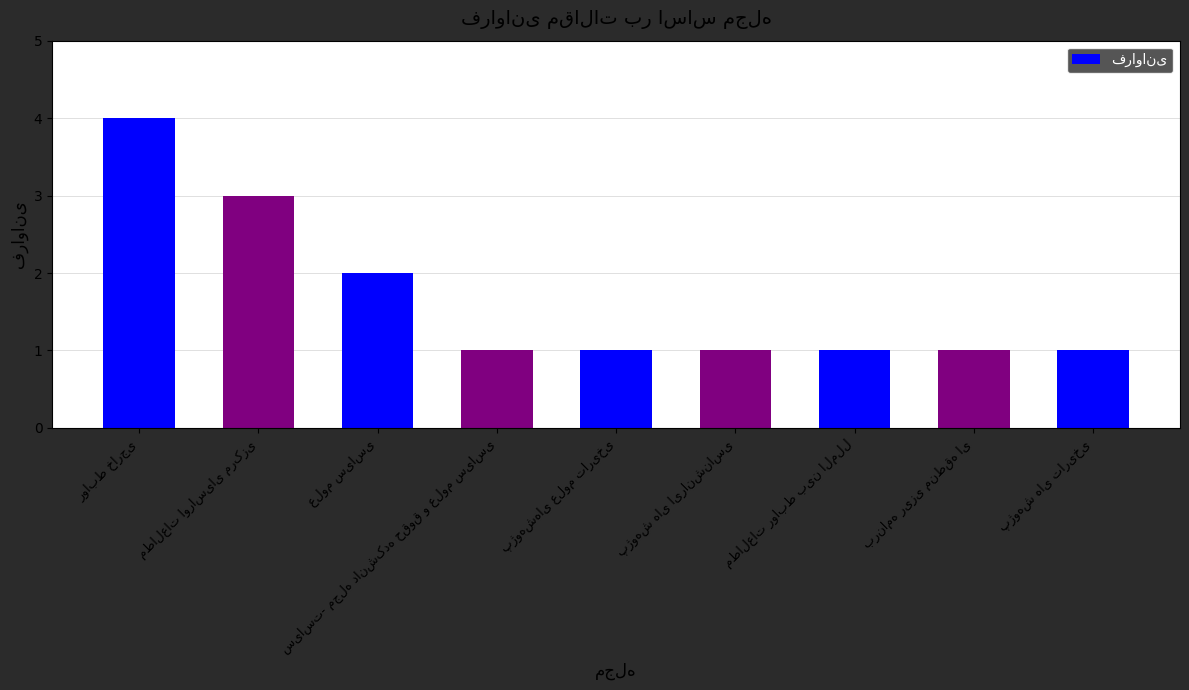

What is the value of the 9th bar from the left?

1